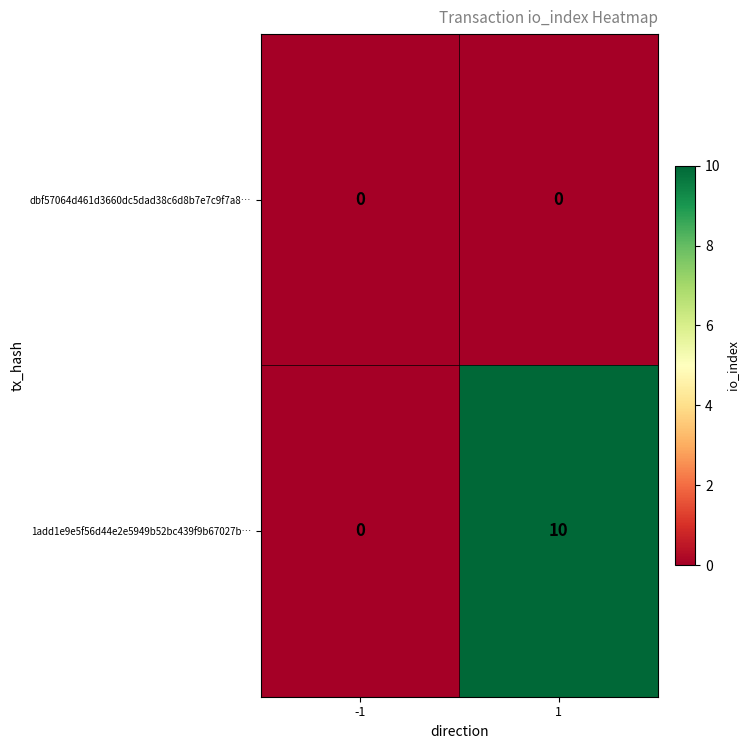

Reading left to right, what are all the values shown in this chart?

dbf57064d461d3660dc5dad38c6d8b7e7c9f7a8…: 0	0
1add1e9e5f56d44e2e5949b52bc439f9b67027b…: 0	10